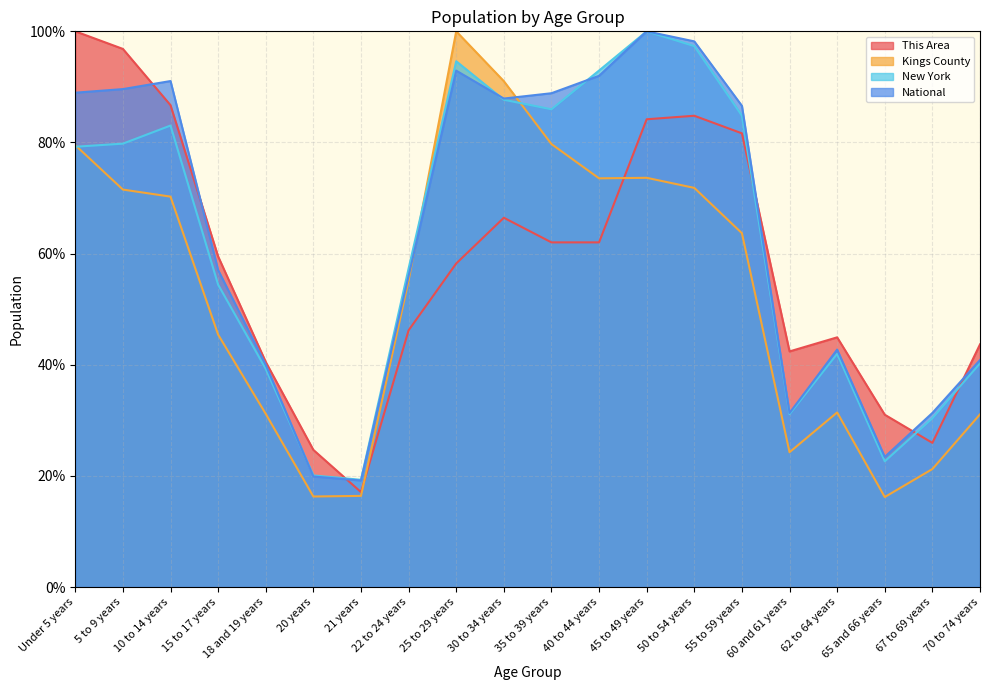

How many intersections are there between National and New York?

3